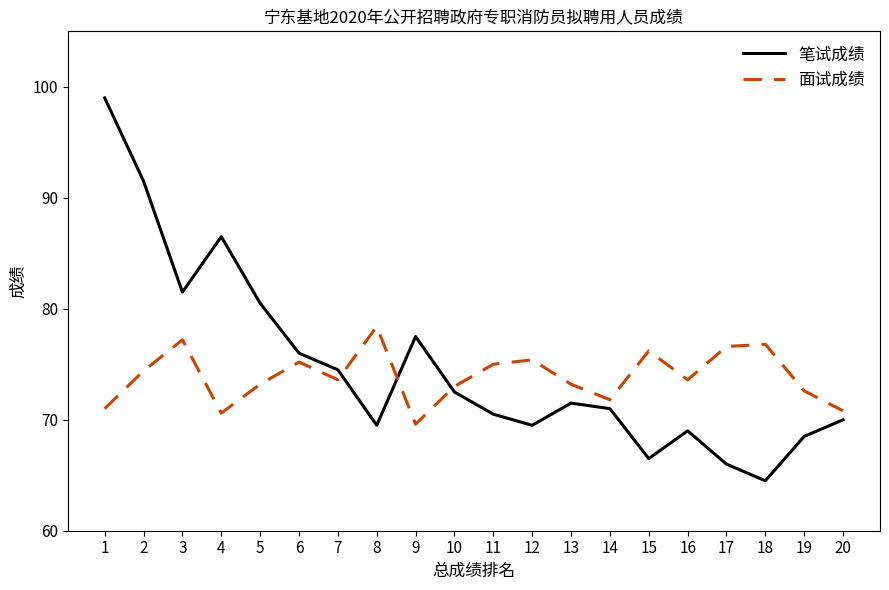

How many interior local valleys does the 笔试成绩 series have?

5